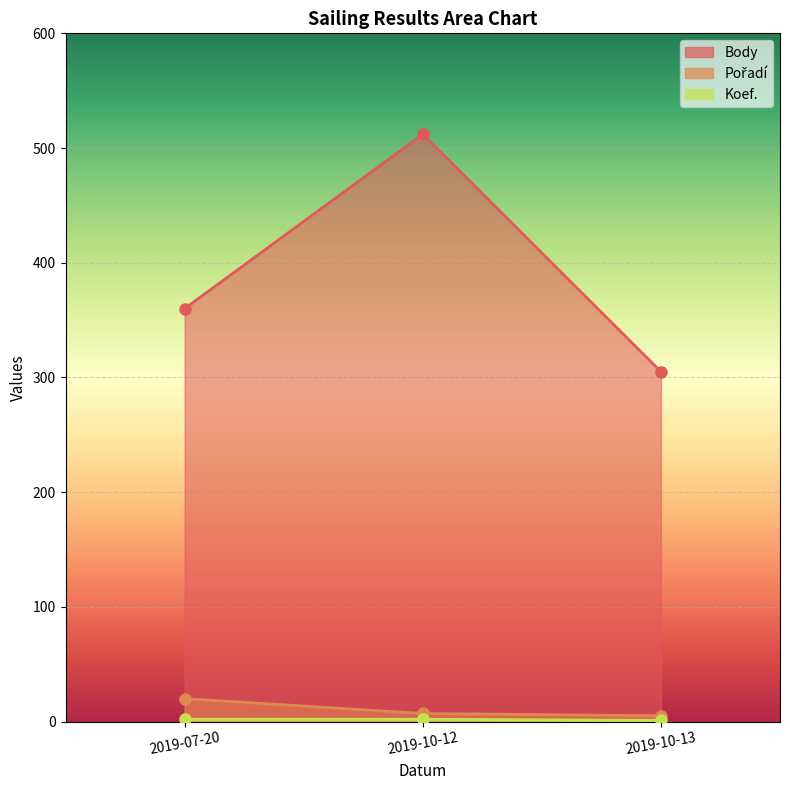

What are all the series names shown in the legend?

Body, Pořadí, Koef.